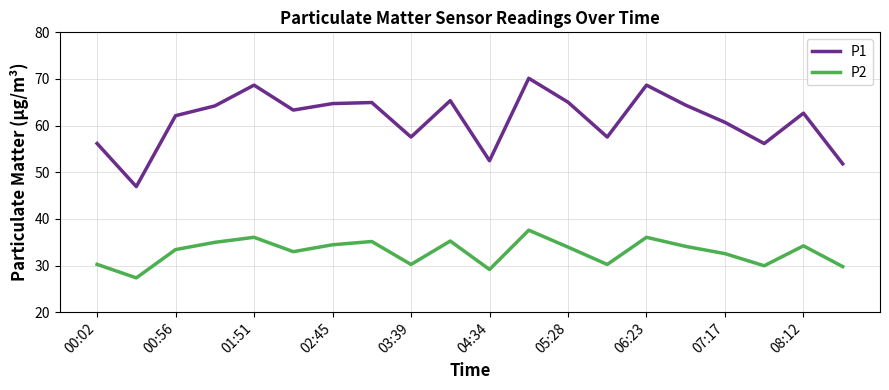

Which series has the widest spread of values?

P1